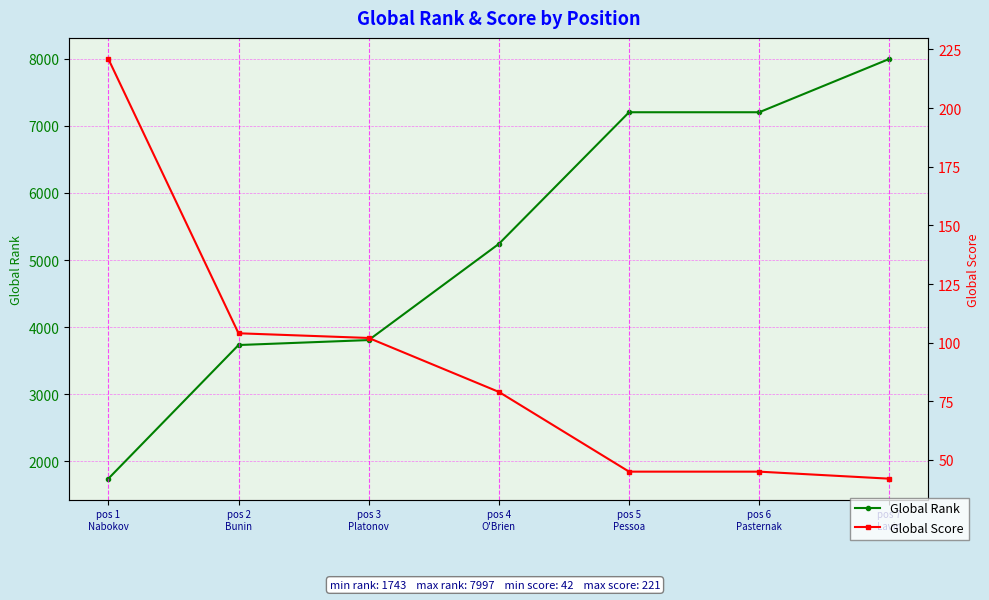

True or false: Global Rank and Global Score intersect in this chart.

False